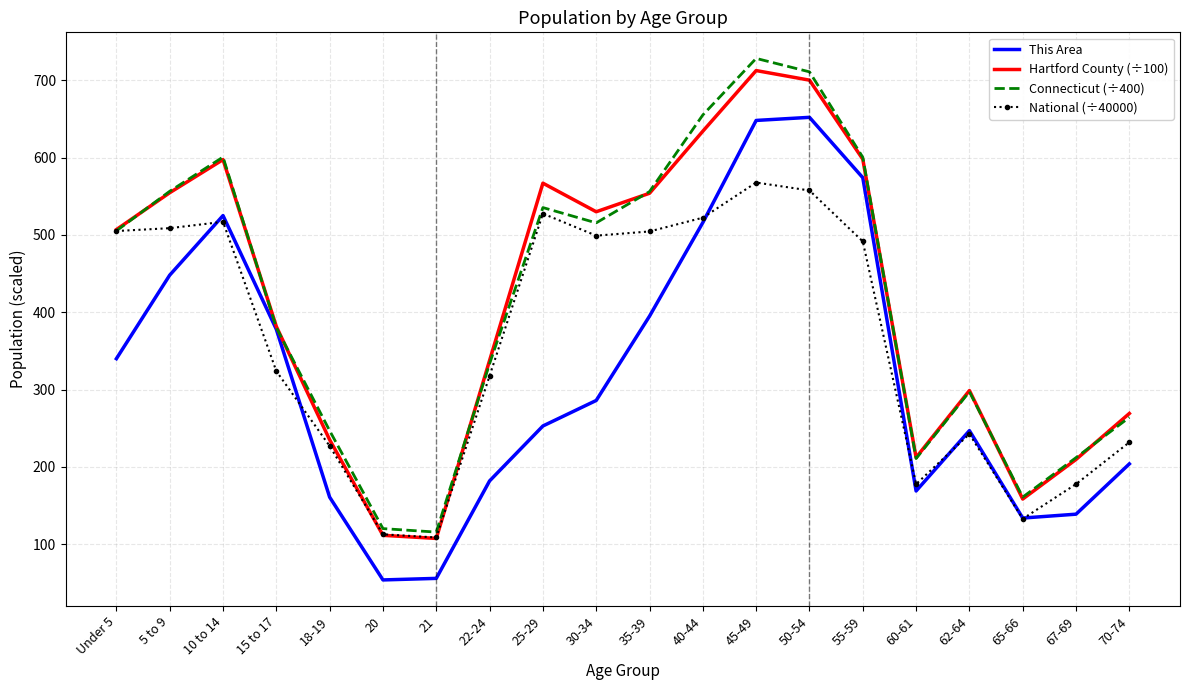

True or false: National (÷40000) has a value of 137.8 at 22-24.

False